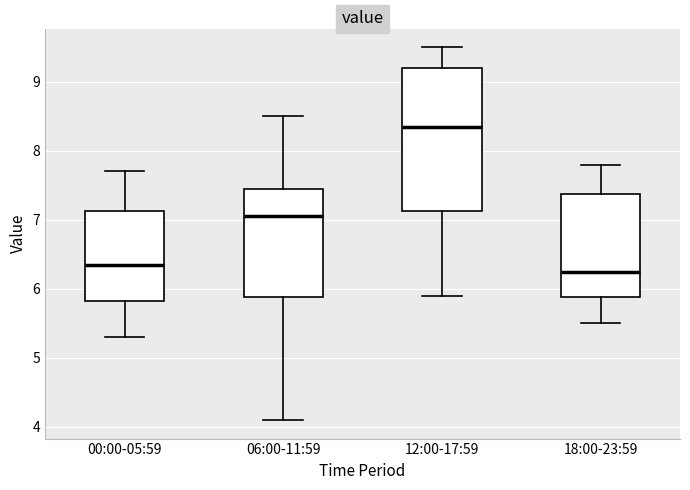

Comparing the boxes themselves (not the whiskers), which one is the tallest?

12:00-17:59